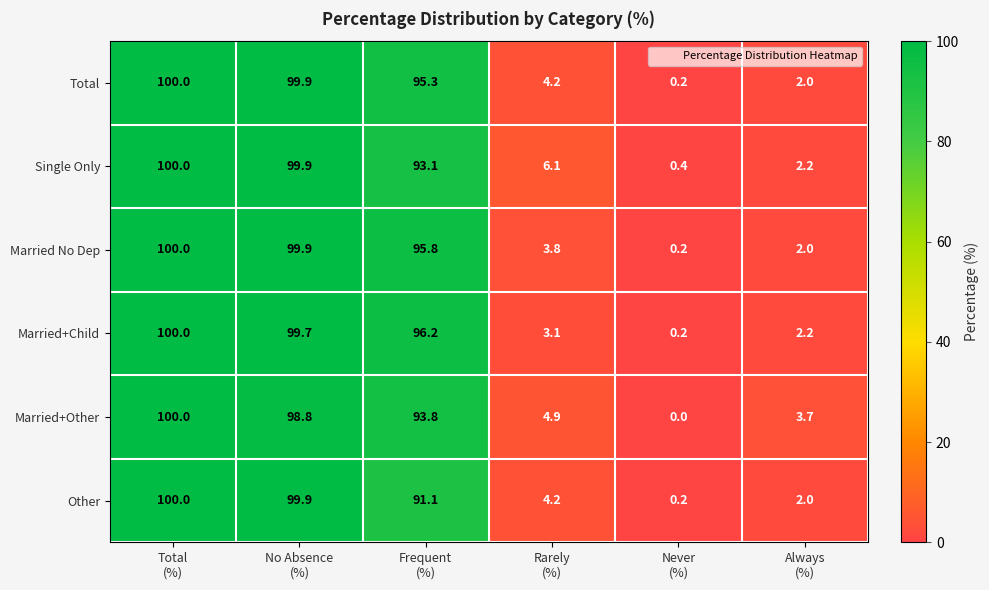

What is the maximum value shown in the chart?

100.0